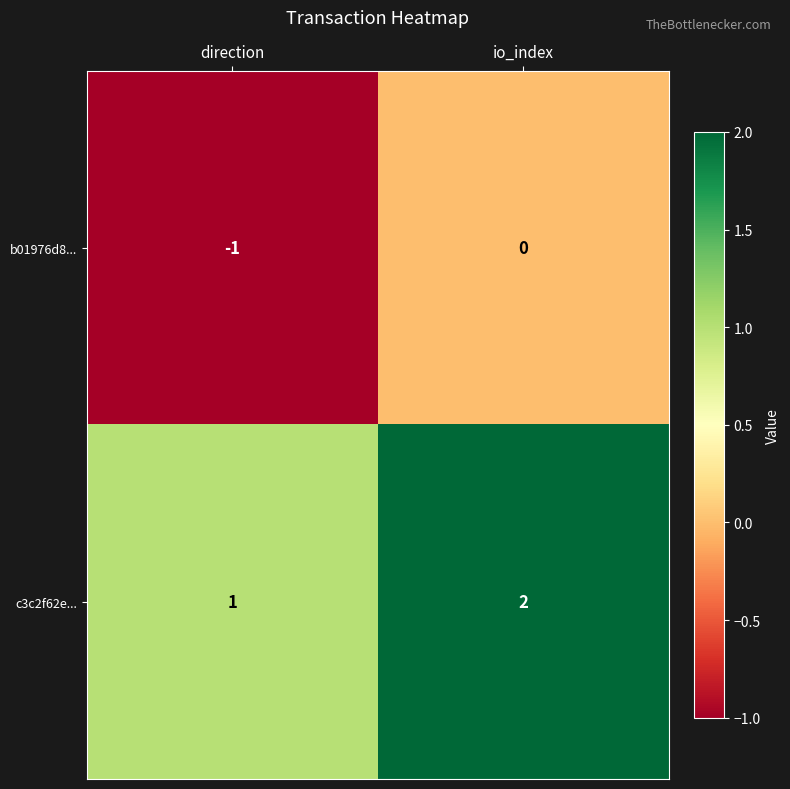

Reading left to right, what are all the values shown in this chart?

b01976d8...: direction=-1	io_index=0
c3c2f62e...: direction=1	io_index=2